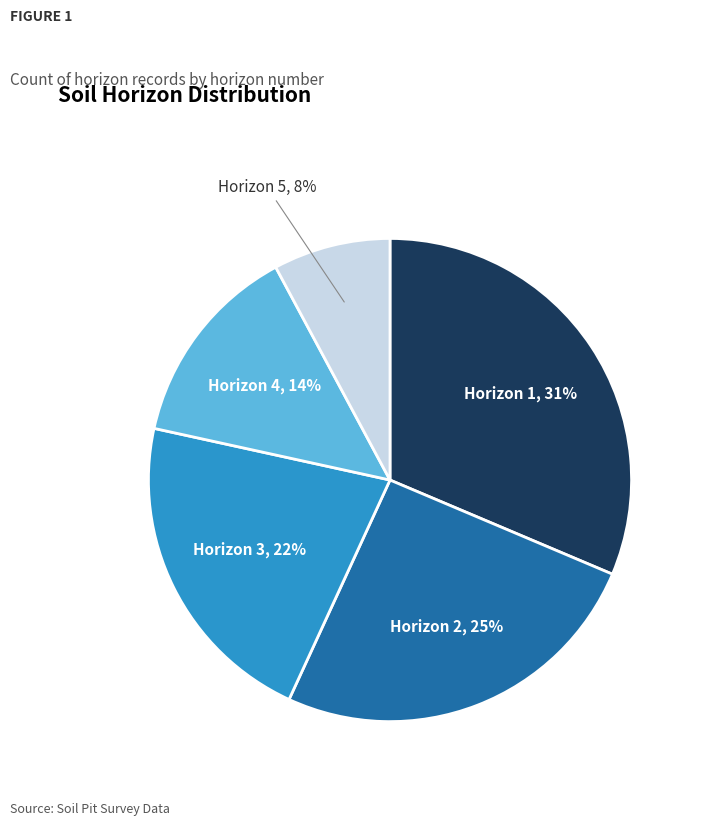

Which has a higher value, Horizon 4, 14% or Horizon 1, 31%?

Horizon 1, 31%